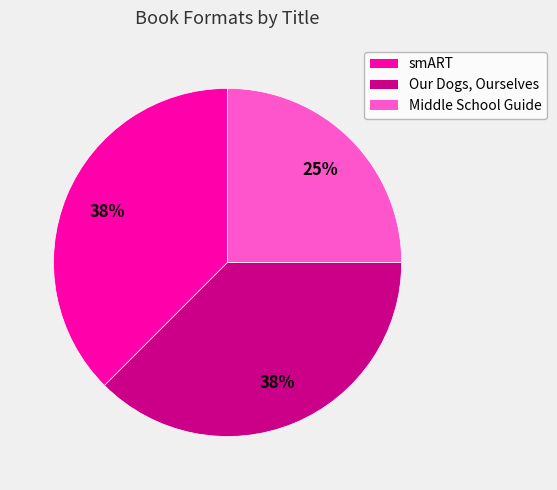

How many slices are in this pie chart?

3